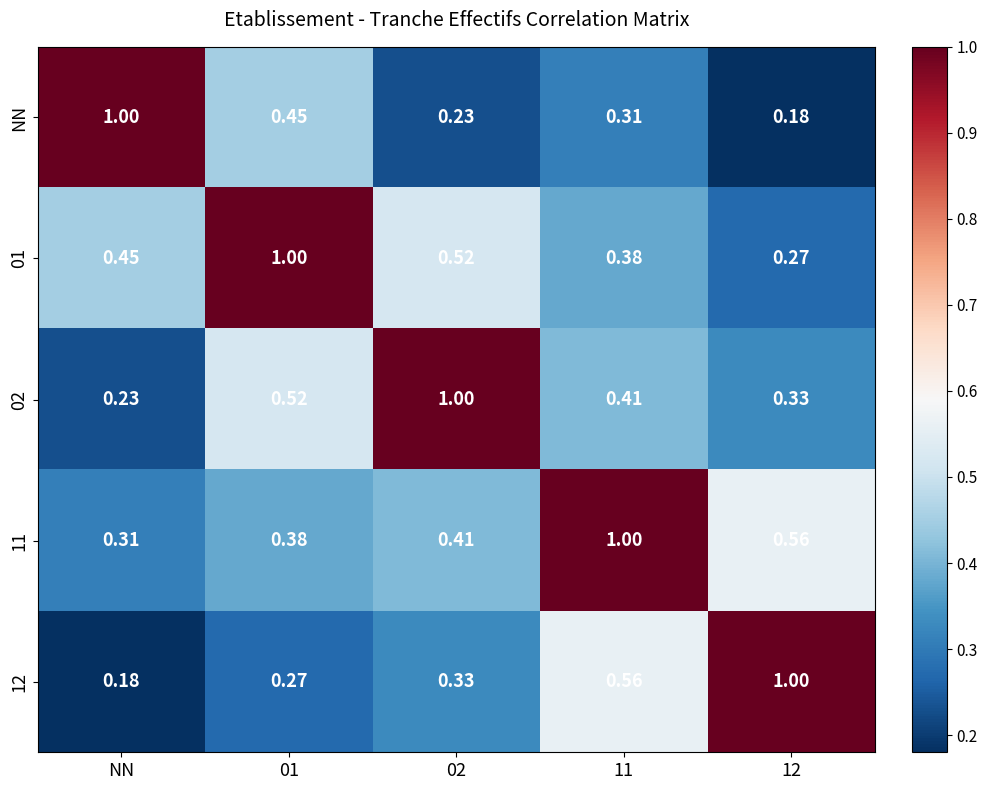

Which series has the largest total across all categories?

11